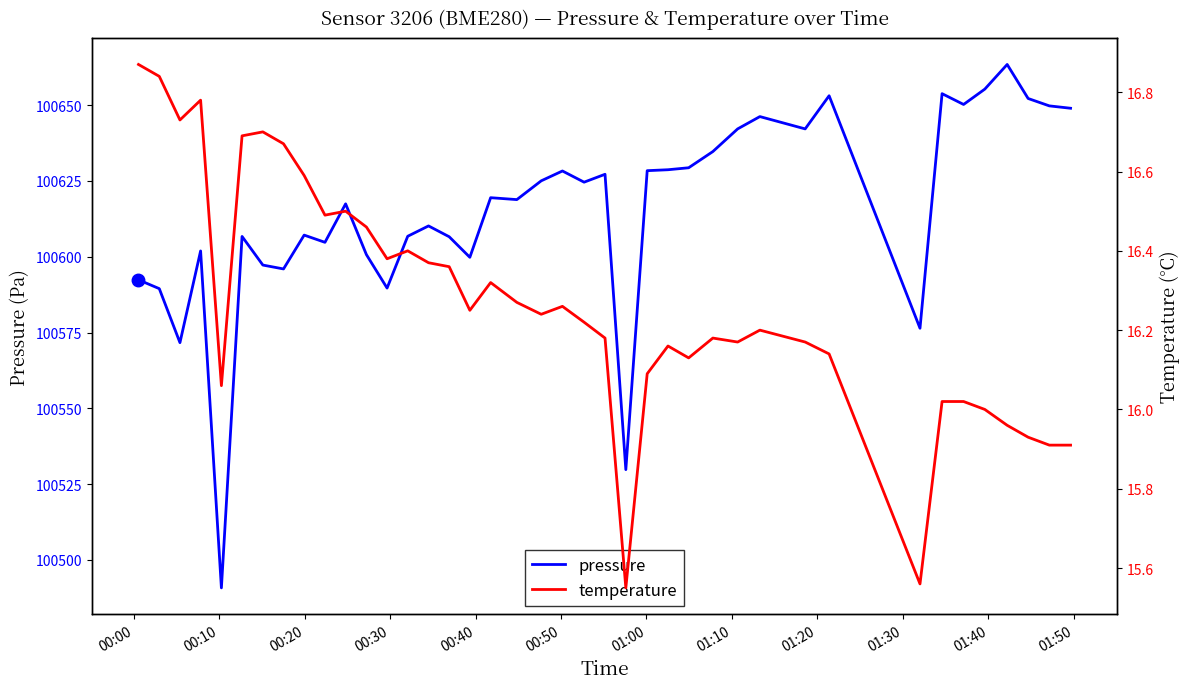

In pressure, how many points are lower than both neighbors (excluding endpoints)?

12